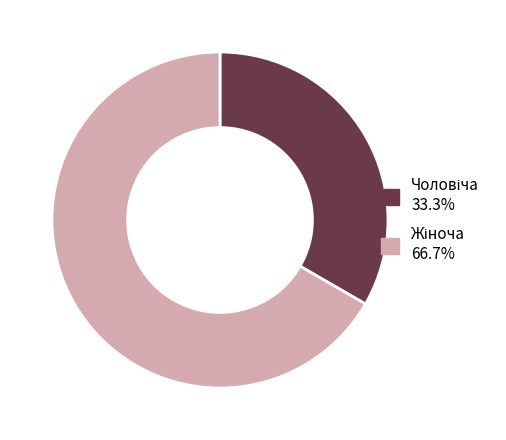

Which has a higher value, Жіноча or Чоловіча?

Жіноча